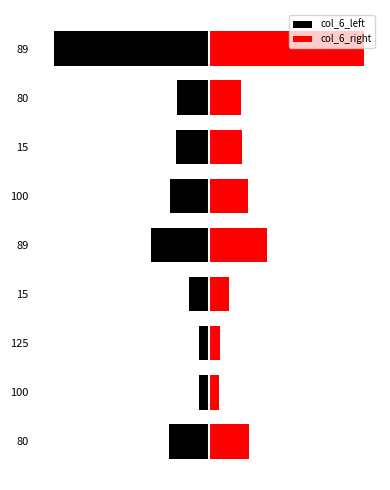

What is the difference between the col_6_left values at 89 and 100?

1.1